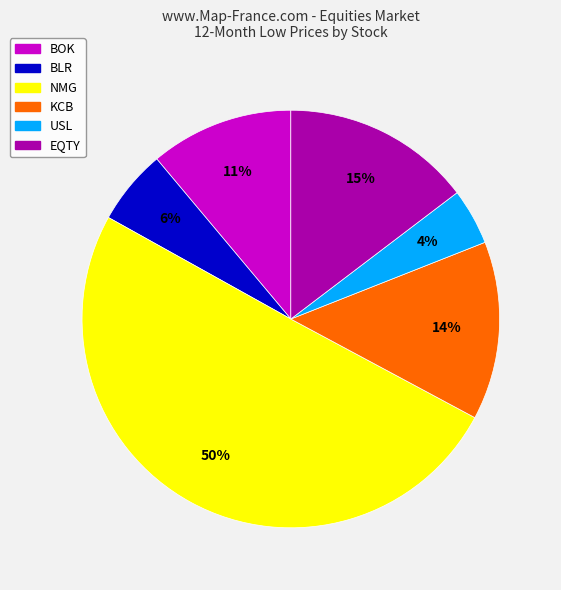

To the nearest percent, what percentage of the pie is NMG?

50%